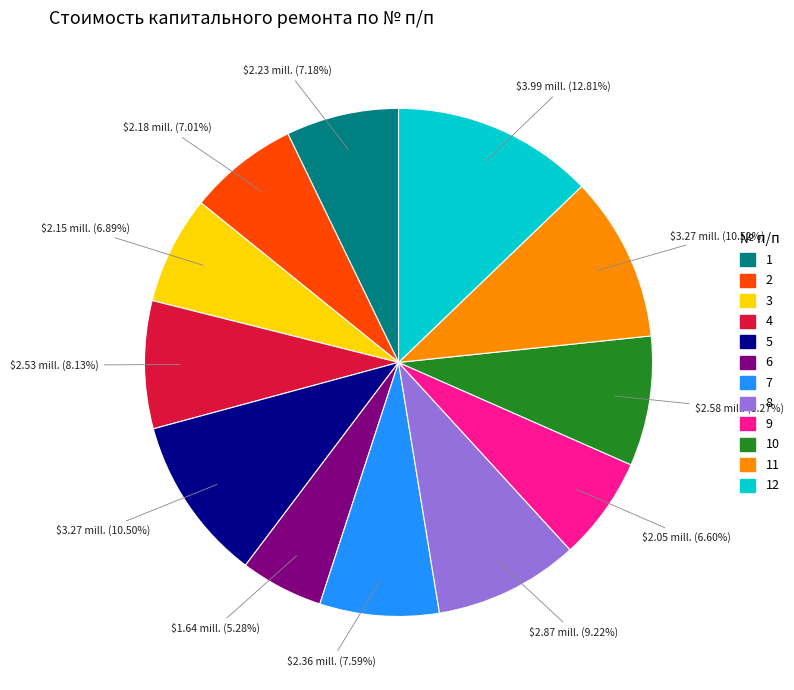

The 7 slice represents 16% of the pie. True or false?

False